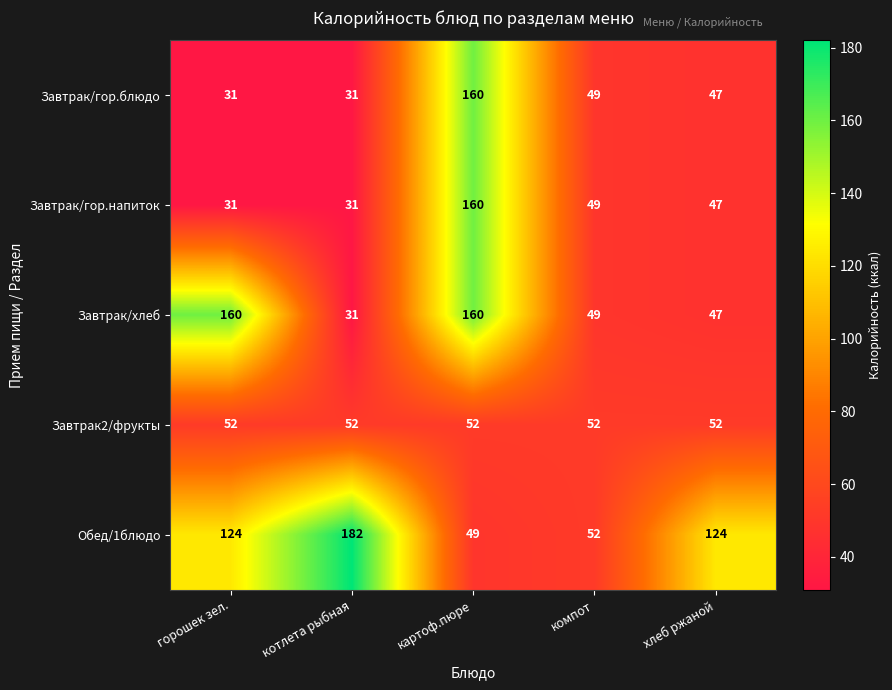

At how many categories does at least one series exceed 126?

3